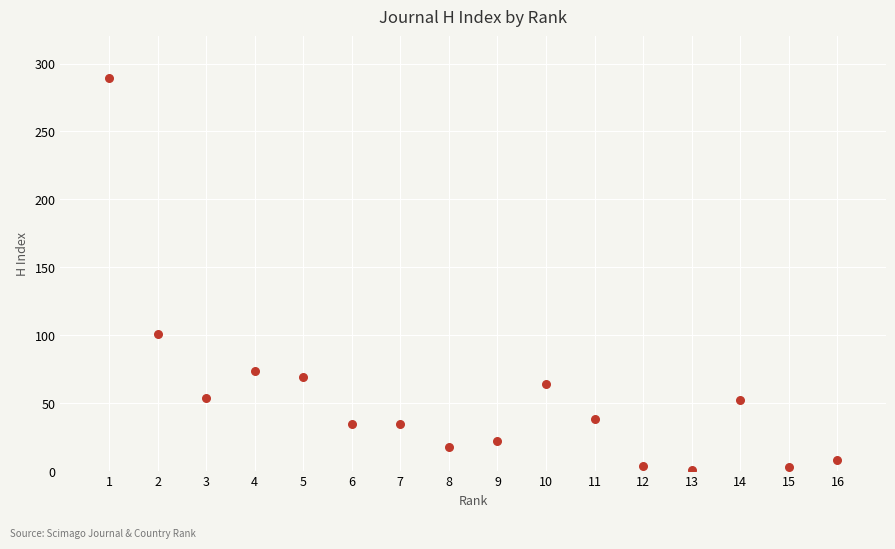

What is the range of X values (max minus min)?

15